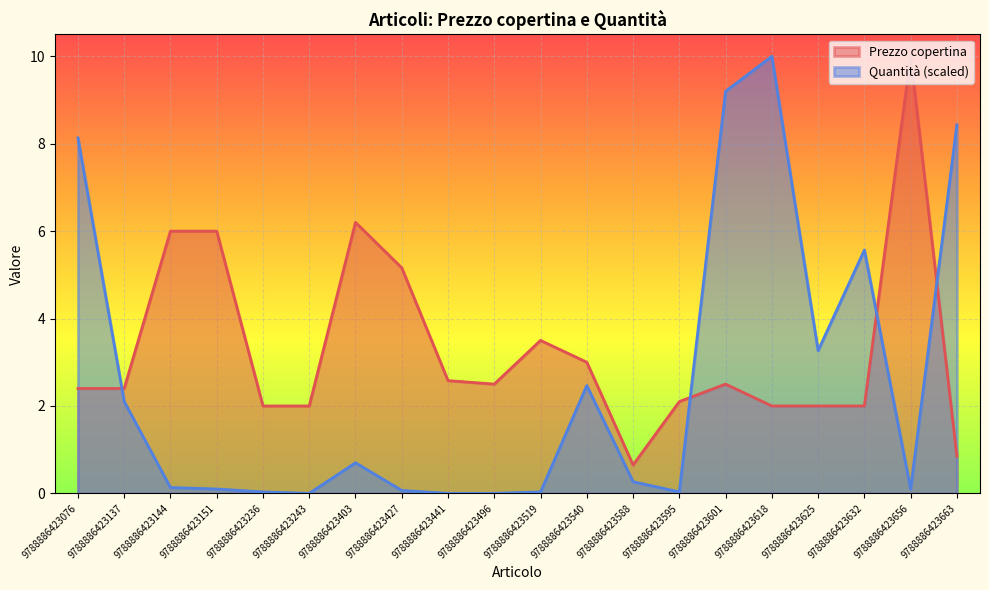

What are all the series names shown in the legend?

Prezzo copertina, Quantità (scaled)